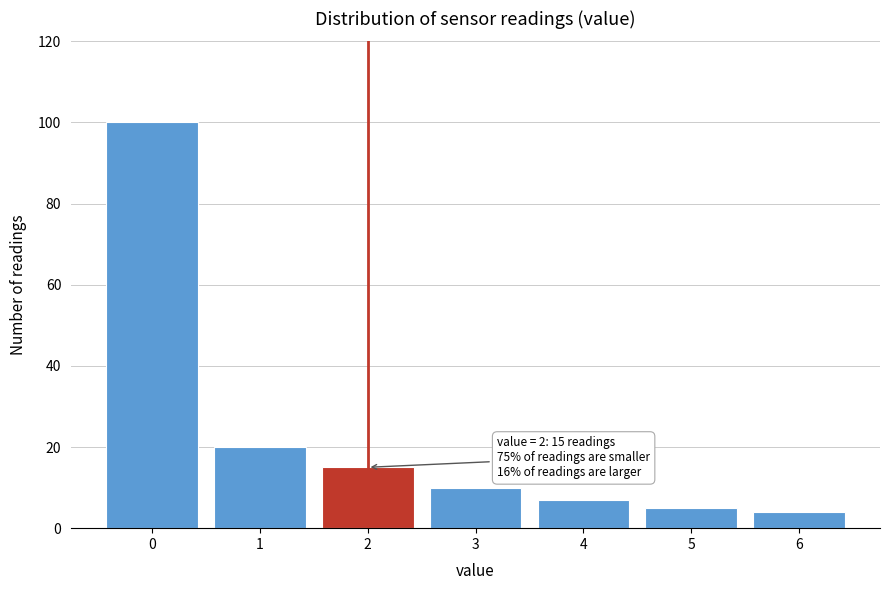

Over which range of the x-axis is the bar tallest?

-0.5 to 0.5